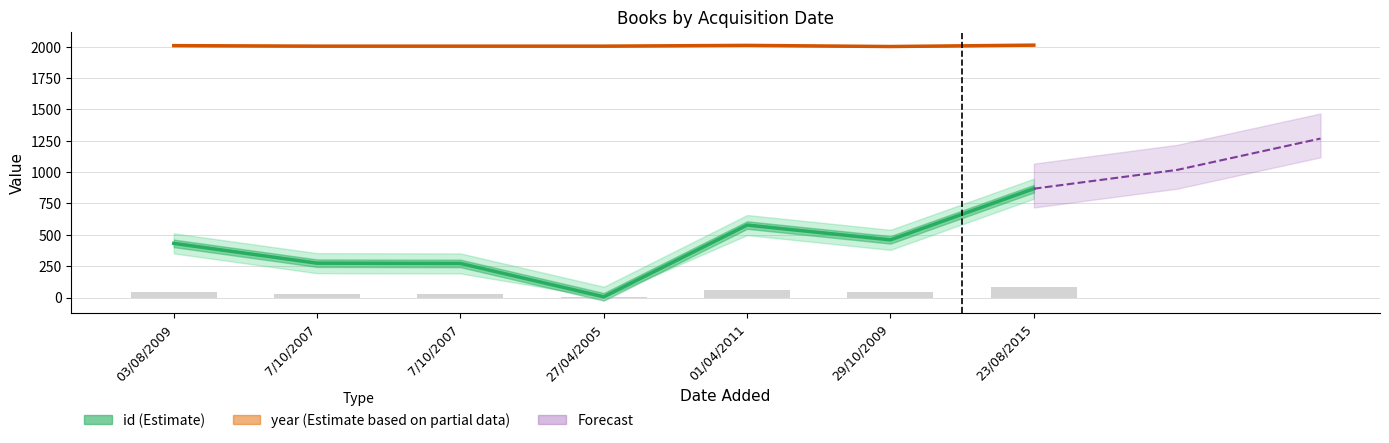

Is it true that year (central) equals 577 at 7/10/2007?

False